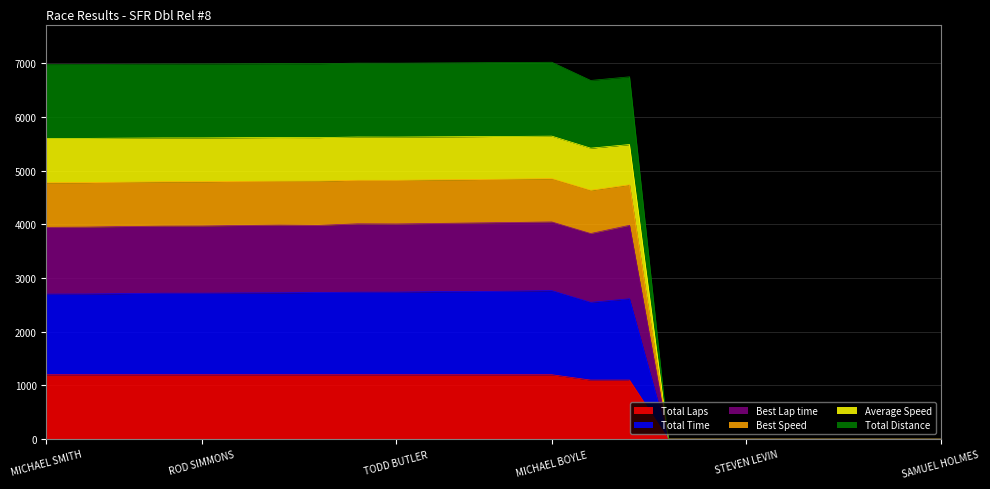

True or false: Best Lap time has a value of 7655.8 at BILL JORDAN.

False